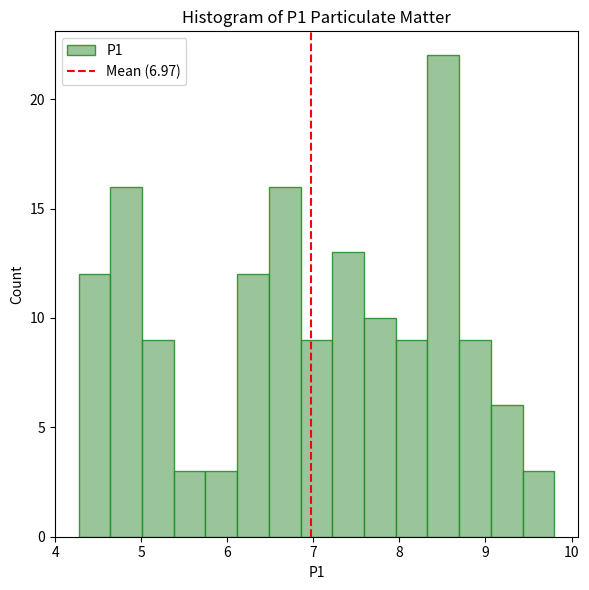

Around what value on the x-axis is the tallest bar? Give the approximate position of its centre, as read against the axis.

8.5